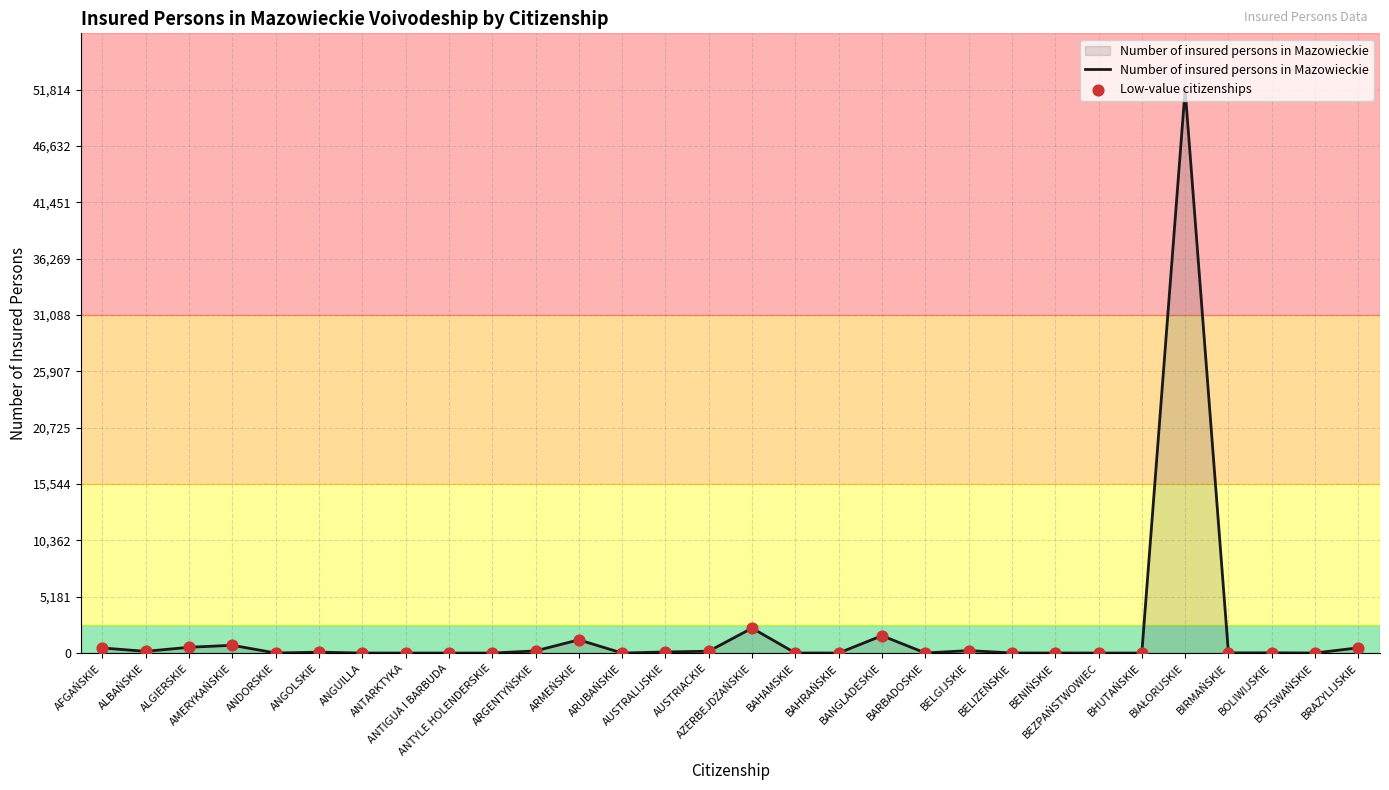

What is the maximum value shown in the chart?

51814